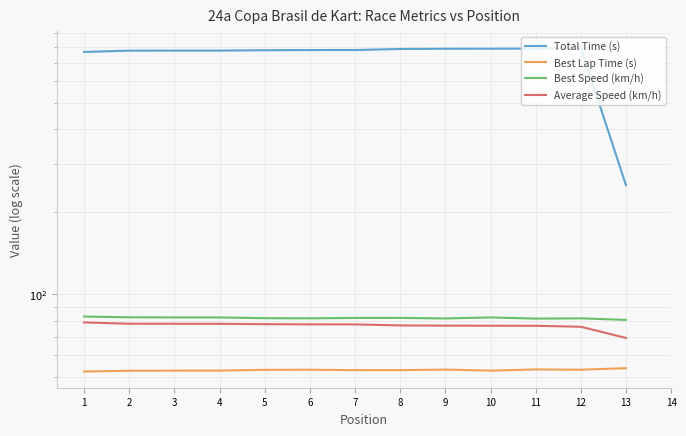

How many lines are shown in the chart?

4